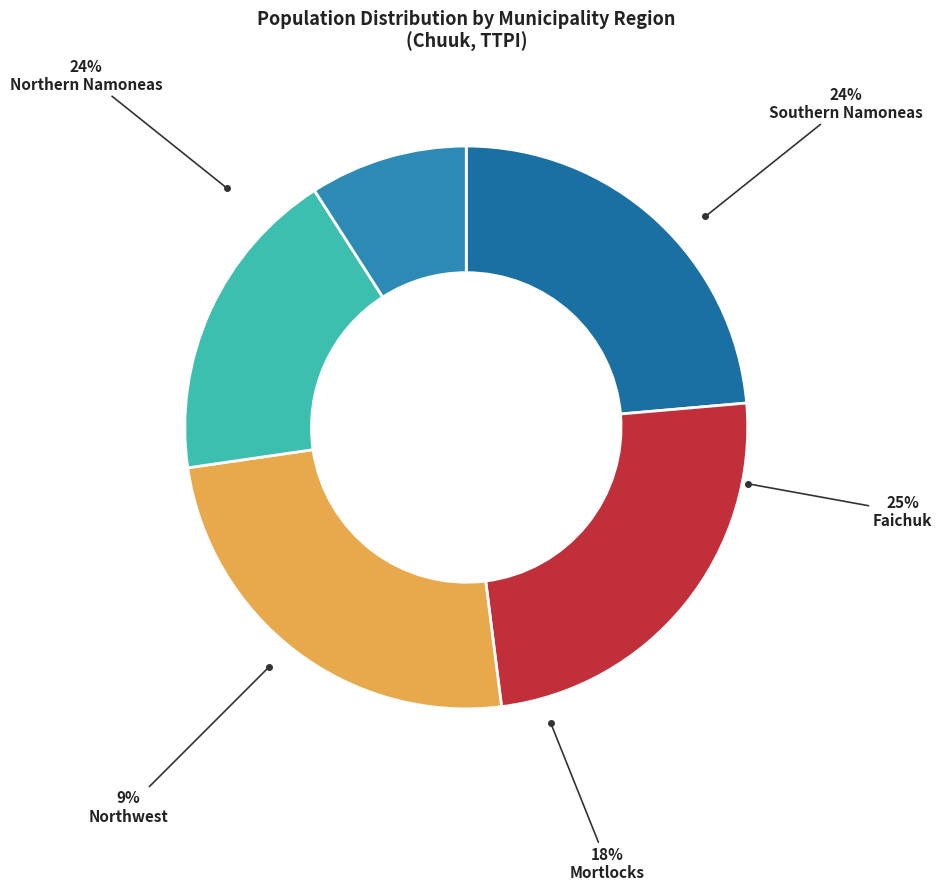

The Northwest slice represents 20% of the pie. True or false?

False